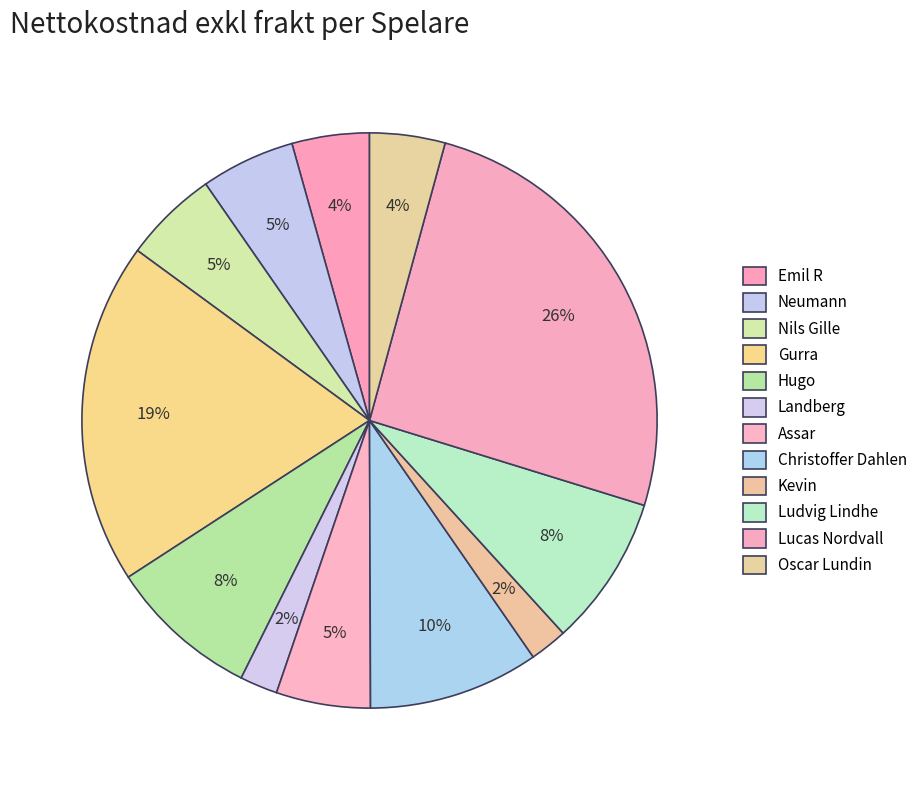

Rank the categories by value from highest to lowest.

Lucas Nordvall, Gurra, Christoffer Dahlen, Hugo, Ludvig Lindhe, Neumann, Nils Gille, Assar, Emil R, Oscar Lundin, Landberg, Kevin